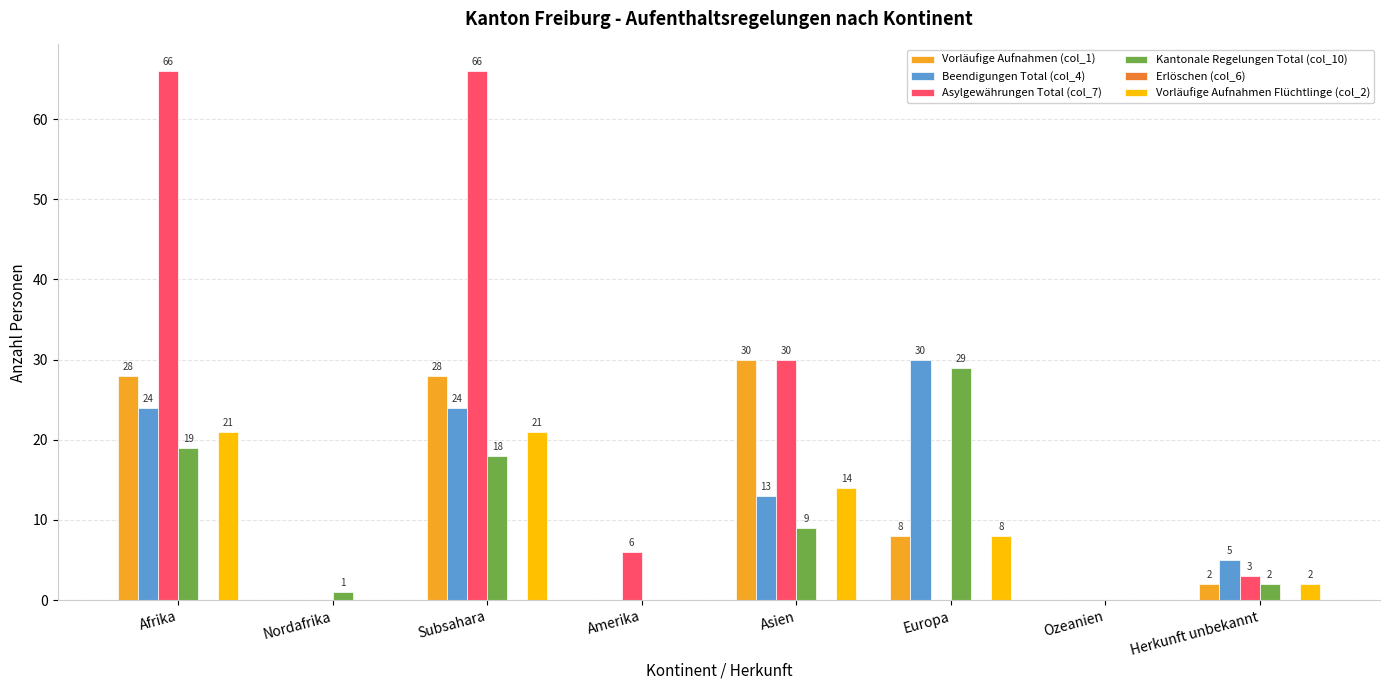

What is the sum of all Vorläufige Aufnahmen Flüchtlinge (col_2) values?

66